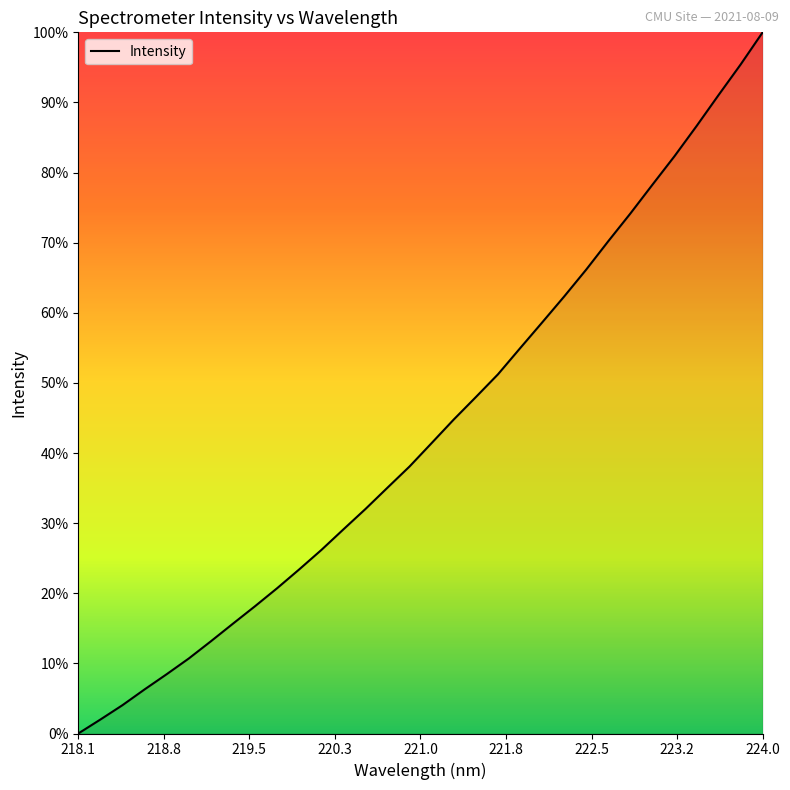

Does the chart have visible grid lines?

No